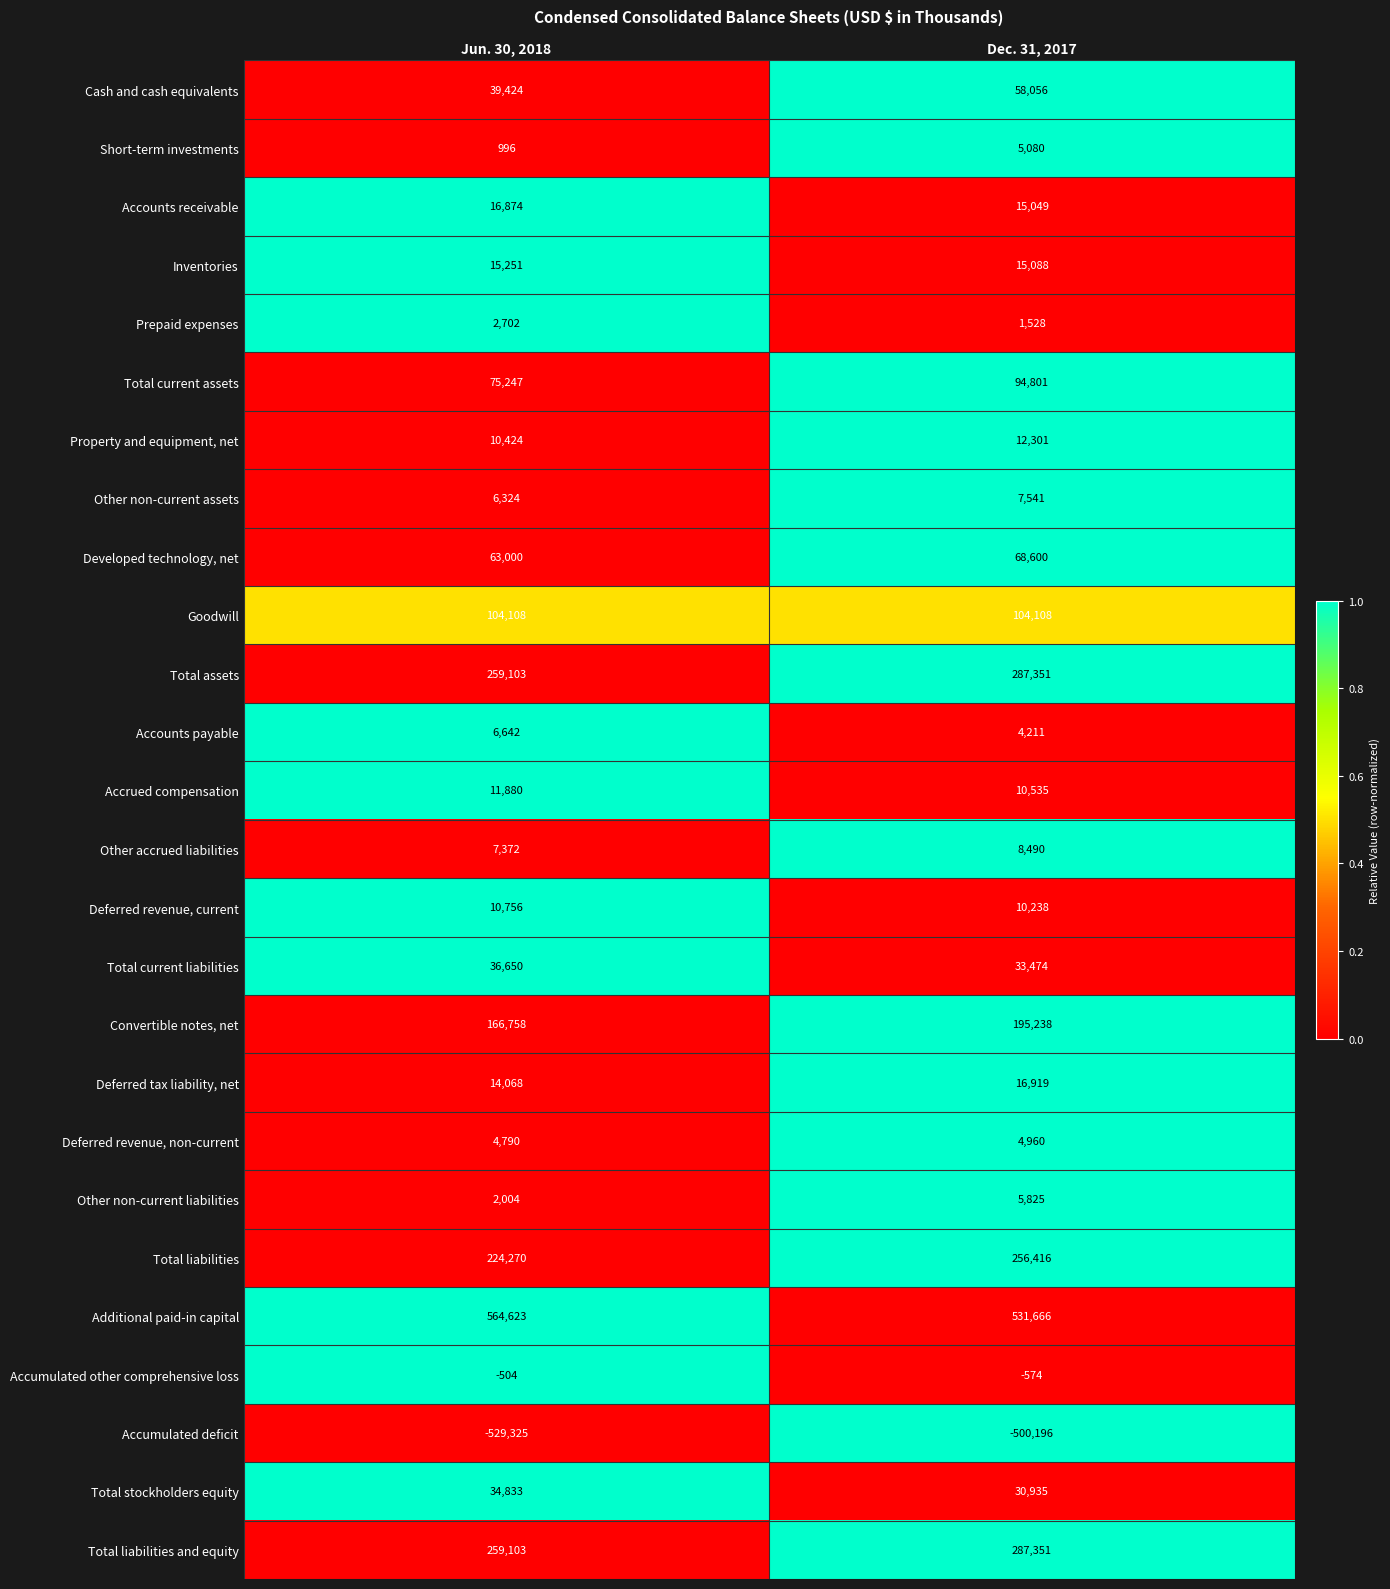

What is the average value of the Total liabilities series?

240343